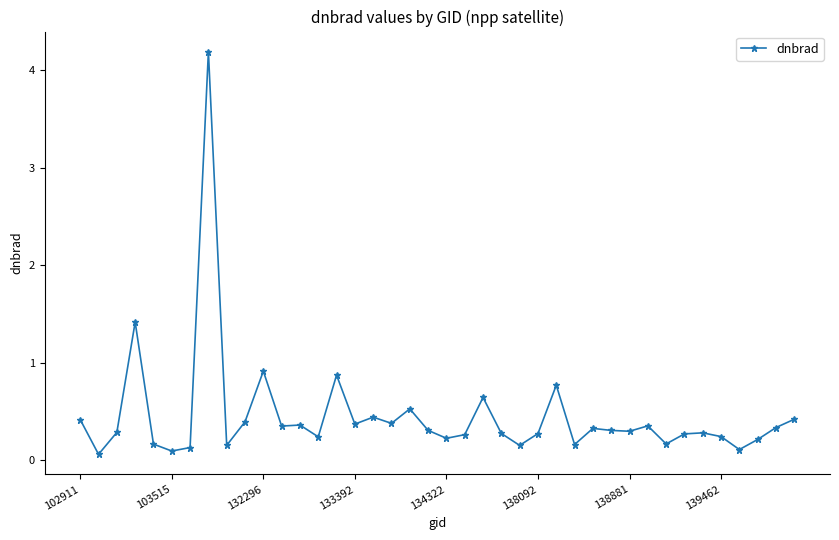

What is the maximum value shown in the chart?

4.2